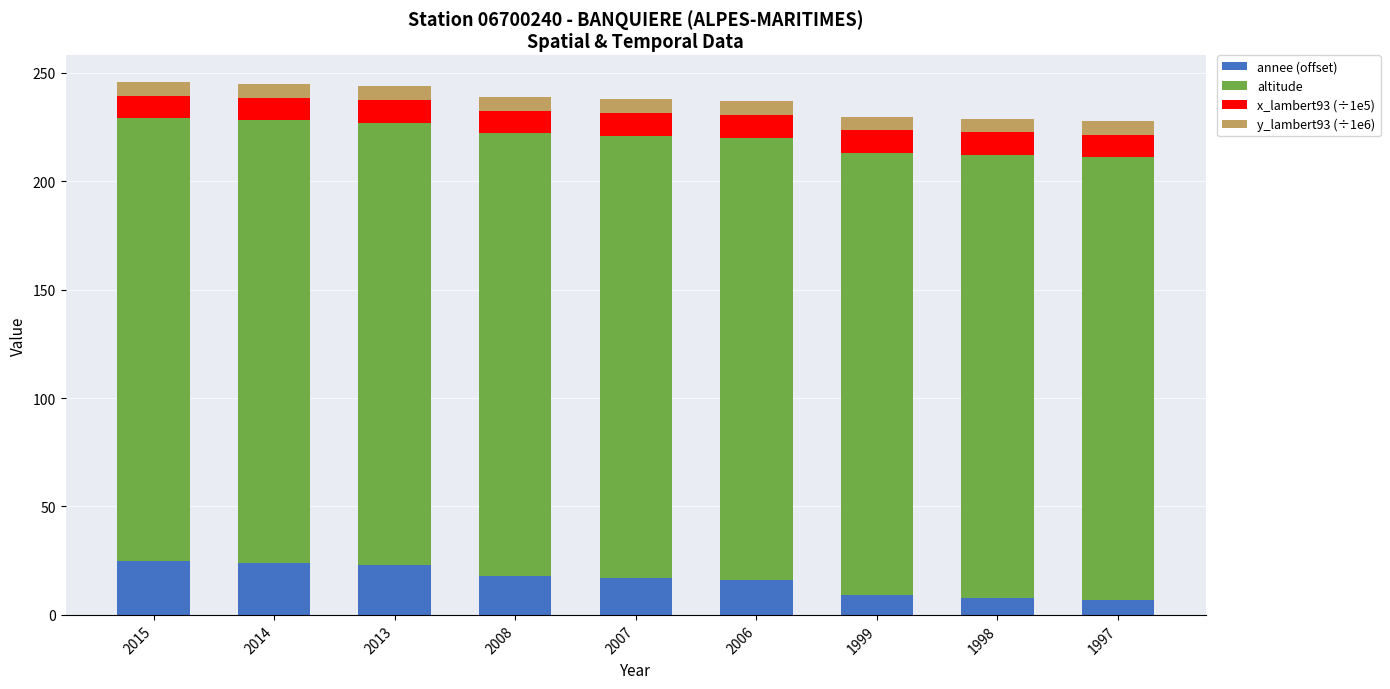

What is the lowest value of the annee (offset) series?

7.0